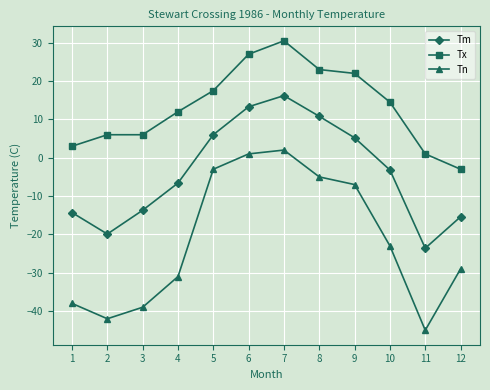

True or false: Tx has a value of 22.0 at 9.

True